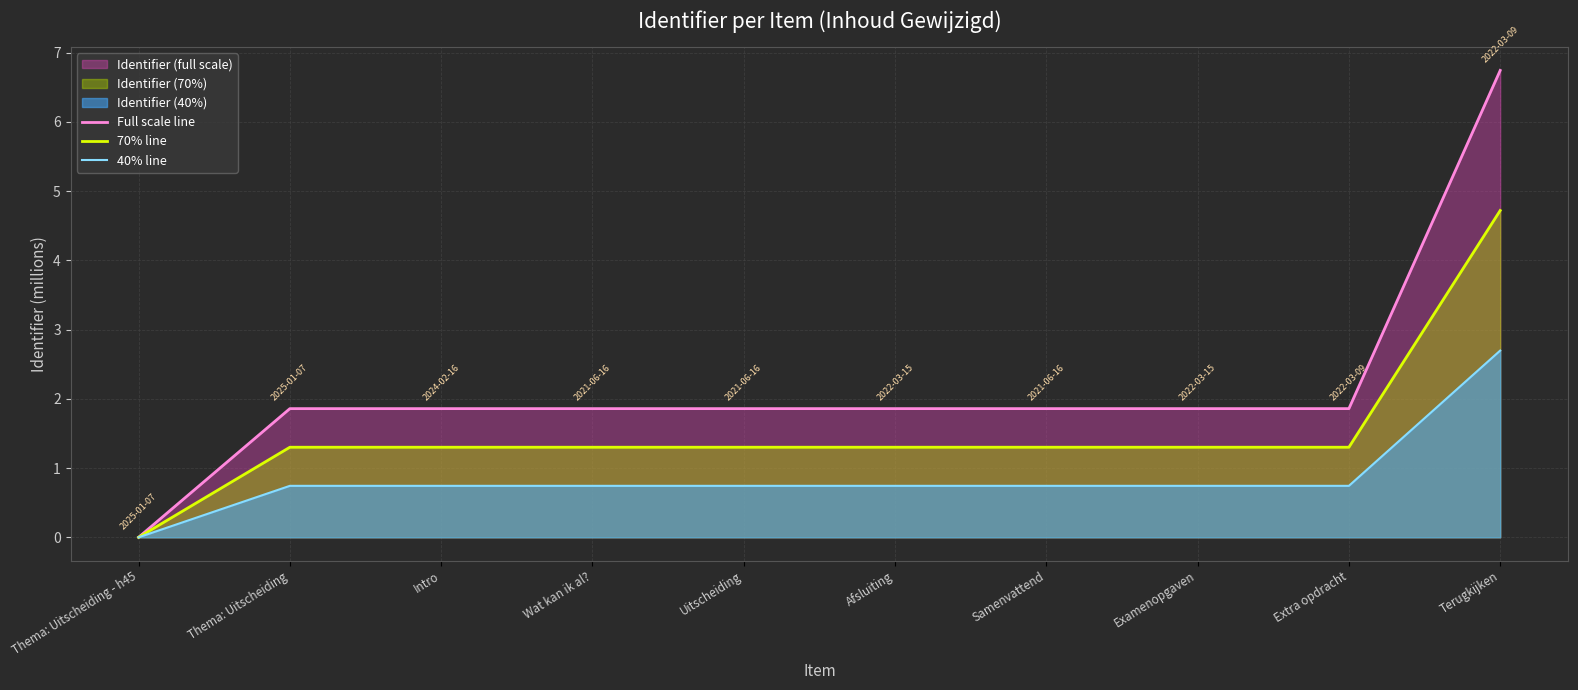

True or false: Full scale line and 70% line intersect in this chart.

False